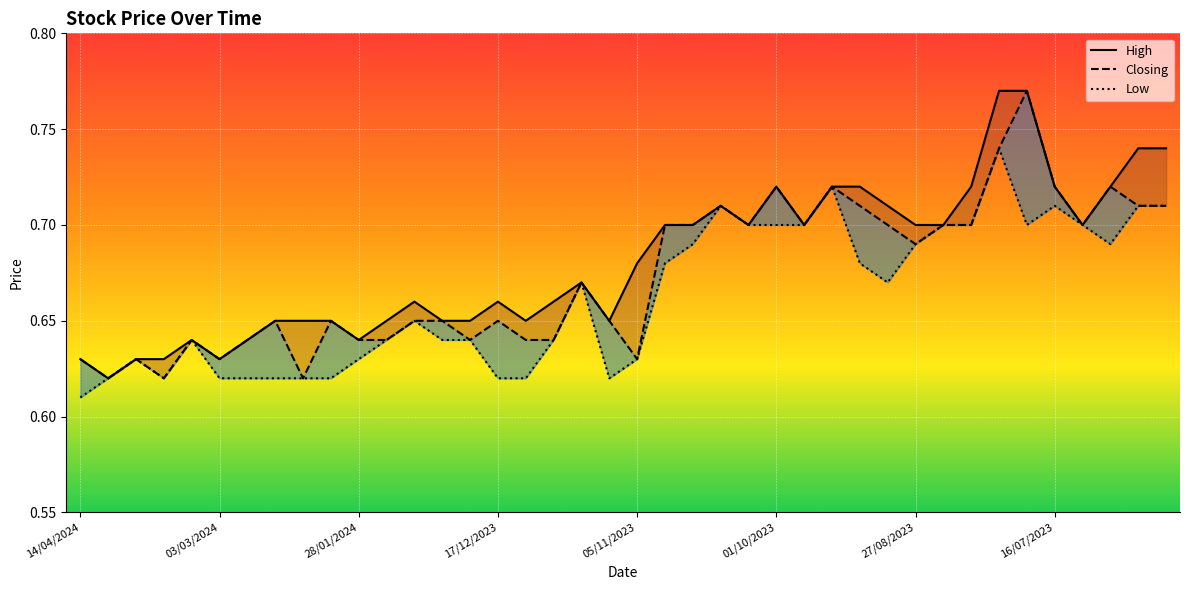

What is the total value across all series at 31/12/2023?

1.9